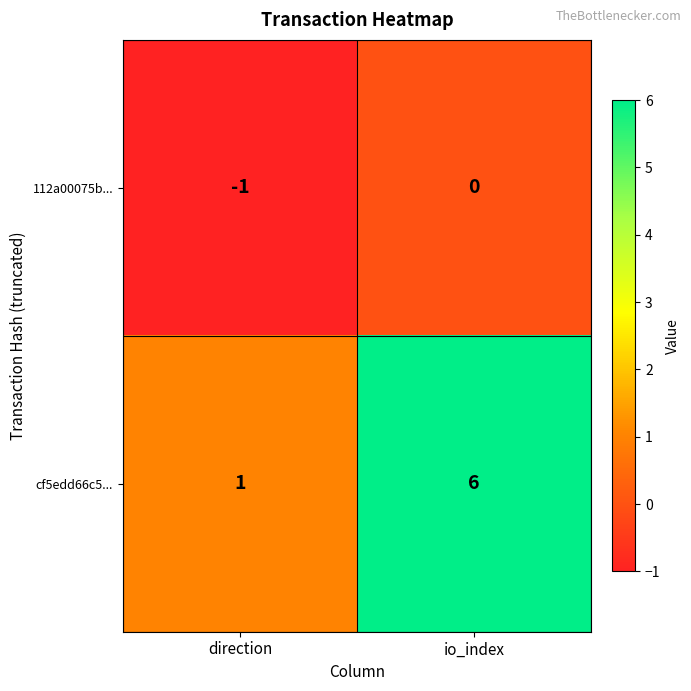

Which series has the widest spread of values?

cf5edd66c5...